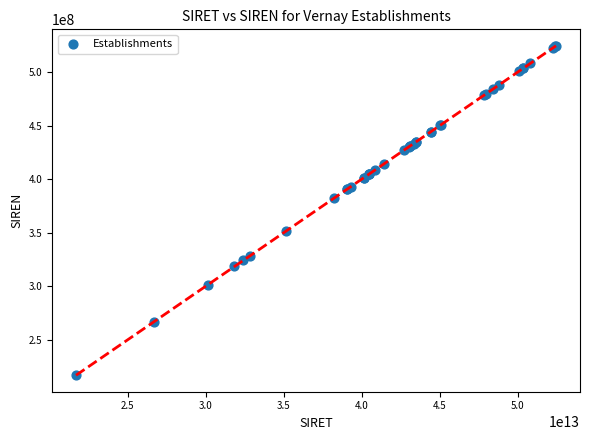

What Y value in the scatter plot is closest to 370768385?

382104115